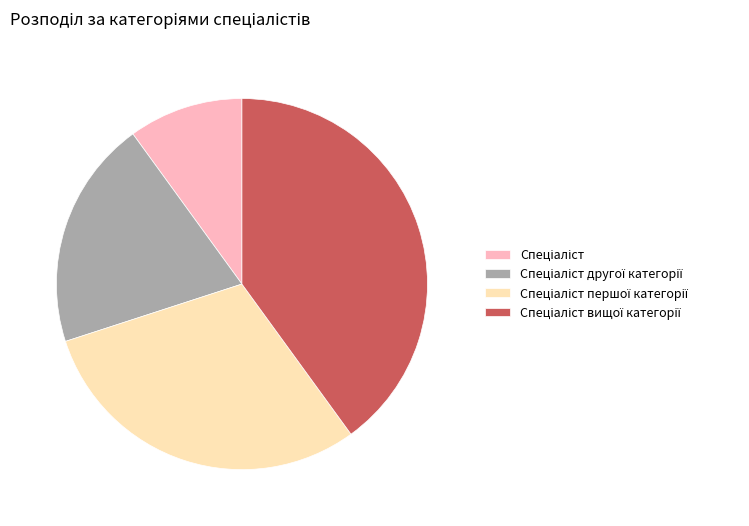

Count the number of slices in the pie.

4